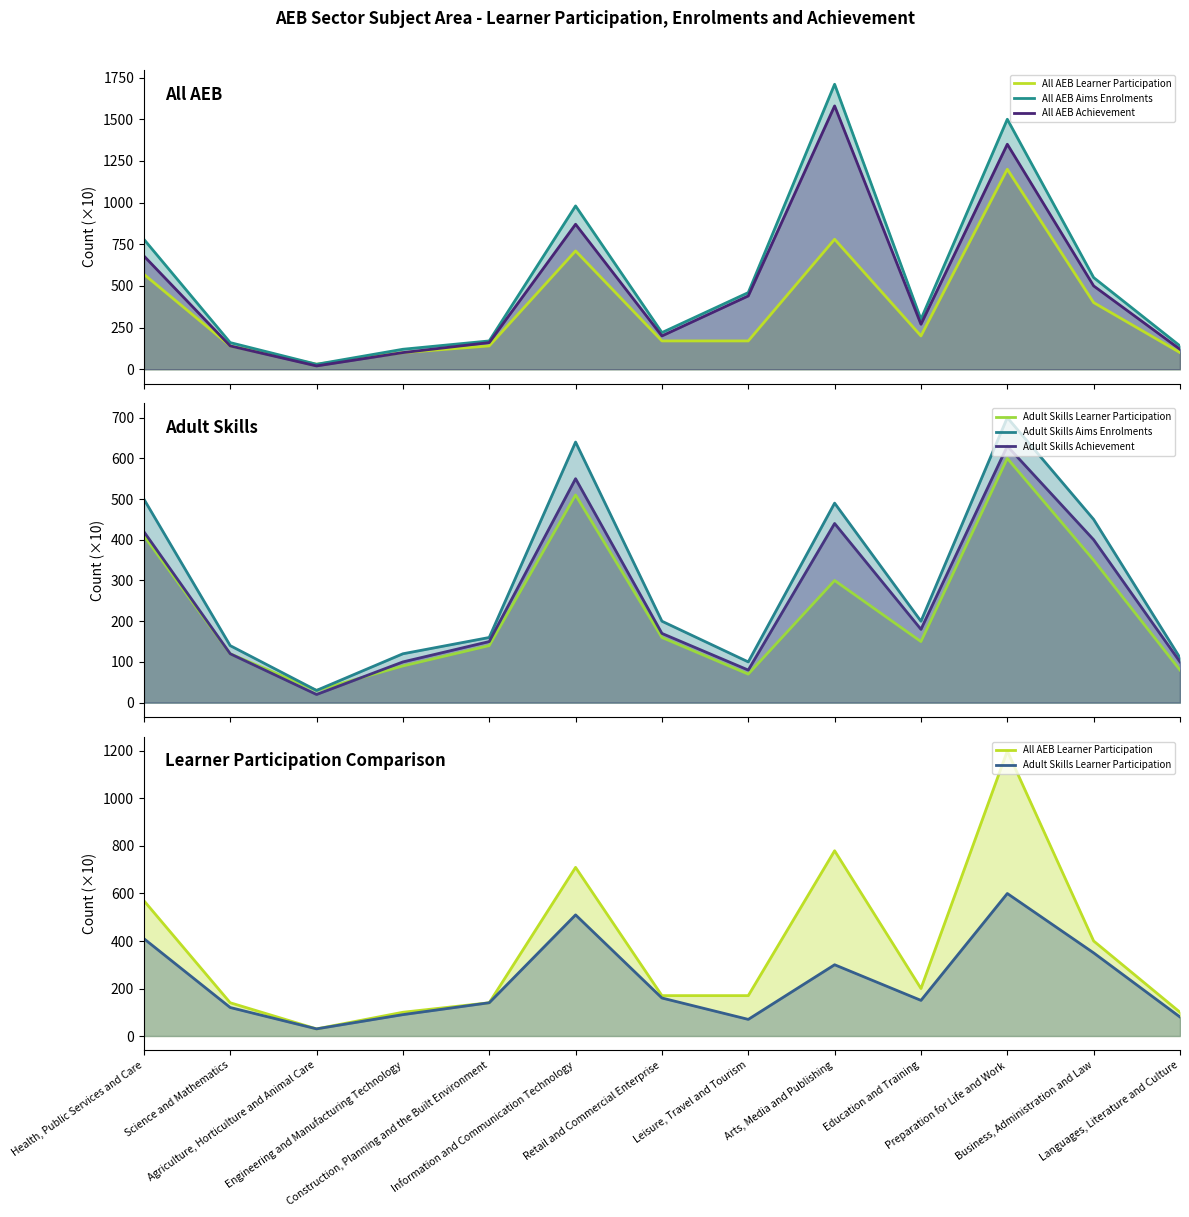

Count the number of data series in this chart.

6